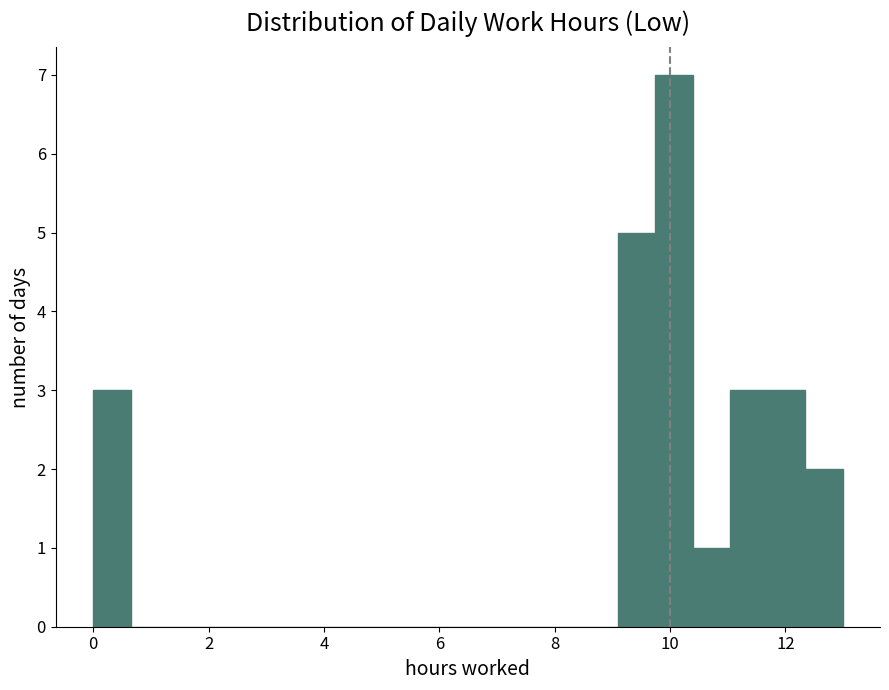

Around what value on the x-axis is the tallest bar? Give the approximate position of its centre, as read against the axis.

10.0